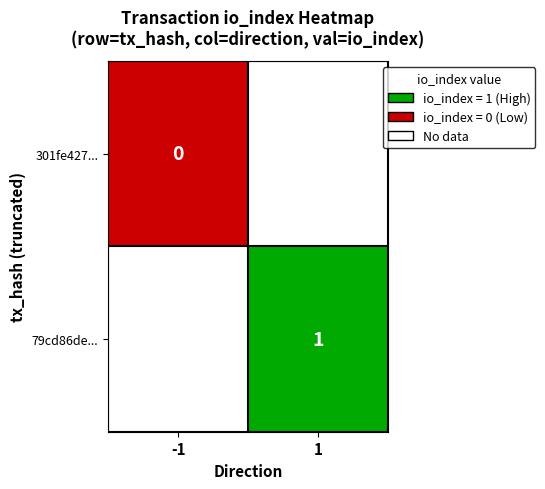

At which label does 79cd86de... reach its minimum?

1